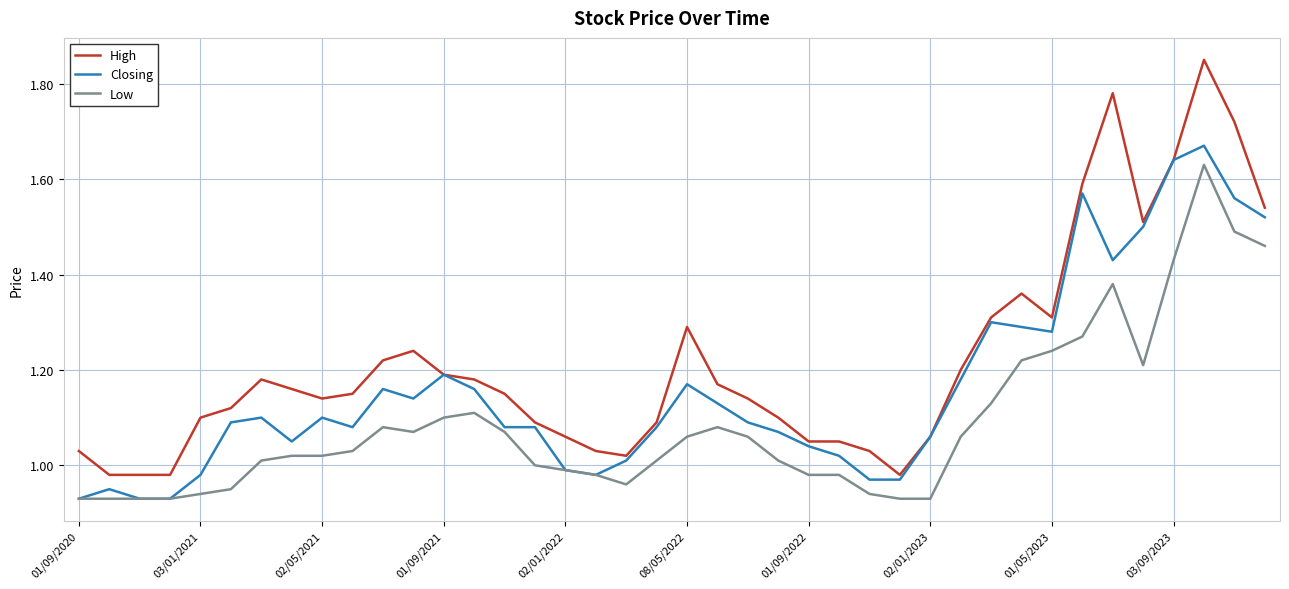

Which series has the widest spread of values?

High